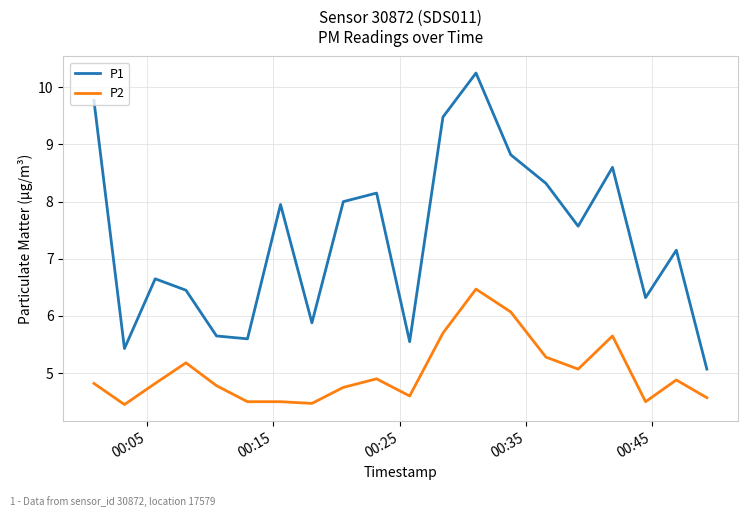

What is the difference between the maximum and minimum values in the P2 series?

2.0